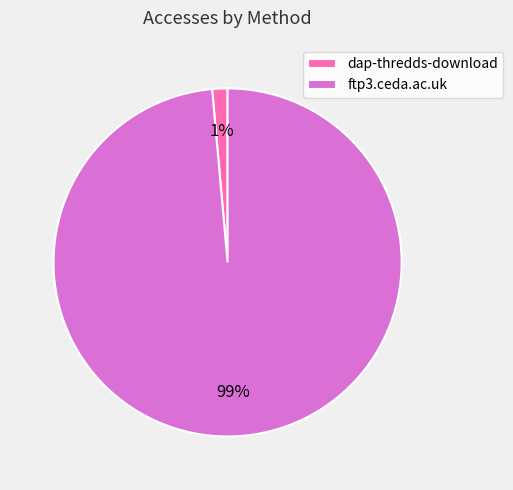

Between dap-thredds-download and ftp3.ceda.ac.uk, which is larger?

ftp3.ceda.ac.uk